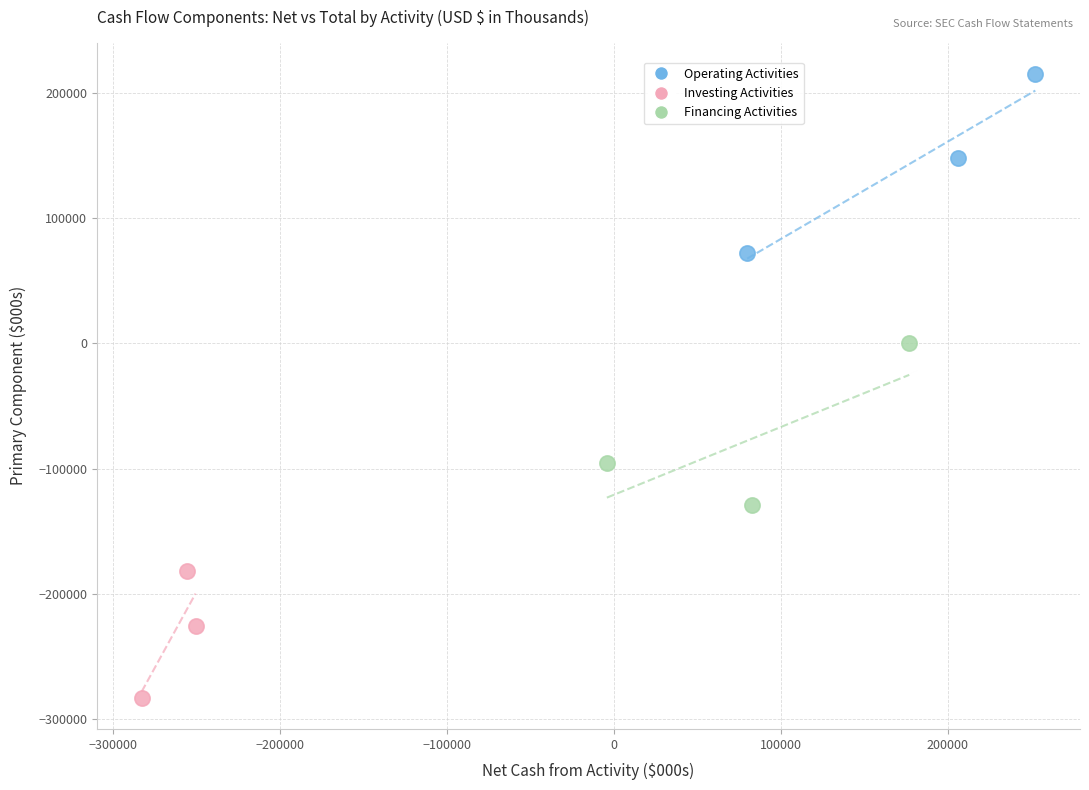

What are all the series names shown in the legend?

Operating Activities, Investing Activities, Financing Activities